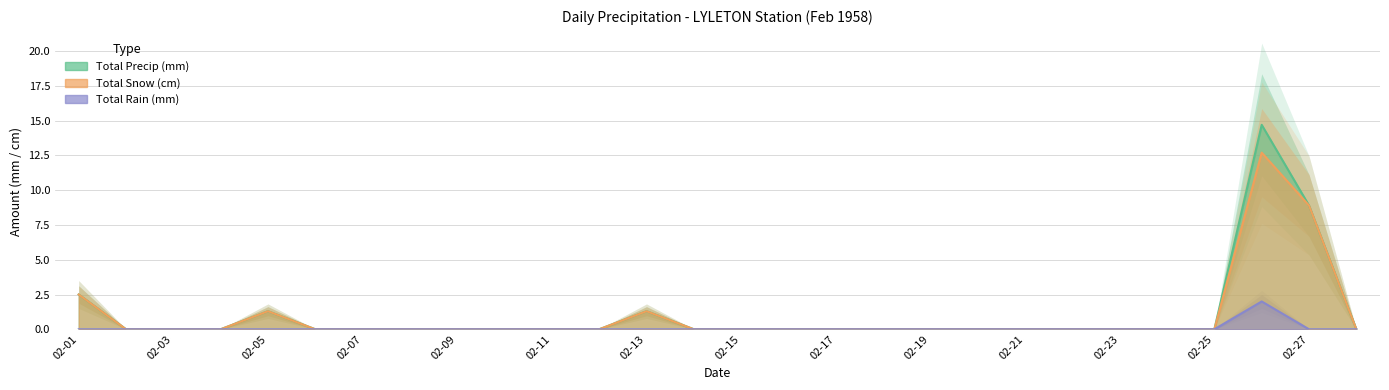

The Total Rain (mm) series shows 0.0 at 02-21. True or false?

True